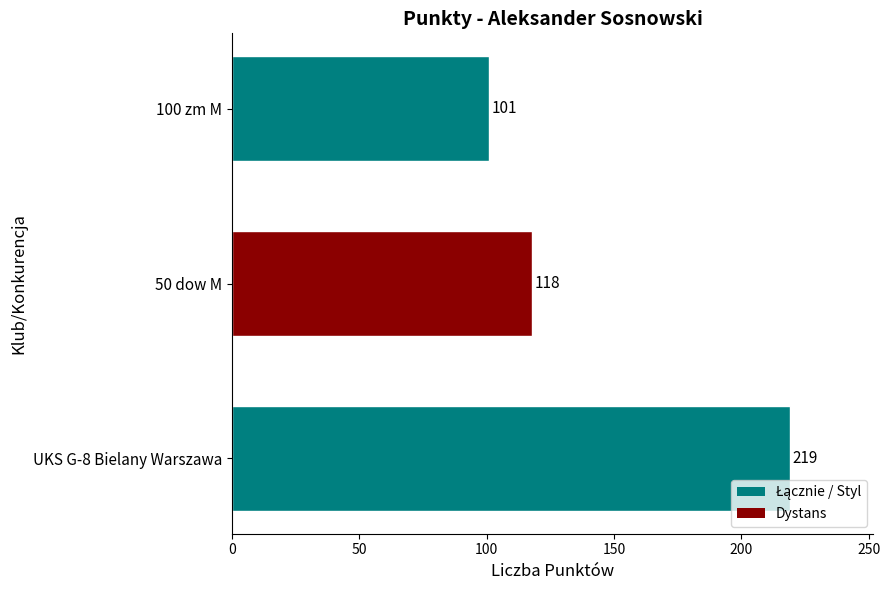

What is the change in value from 50 dow M to 100 zm M?

-17